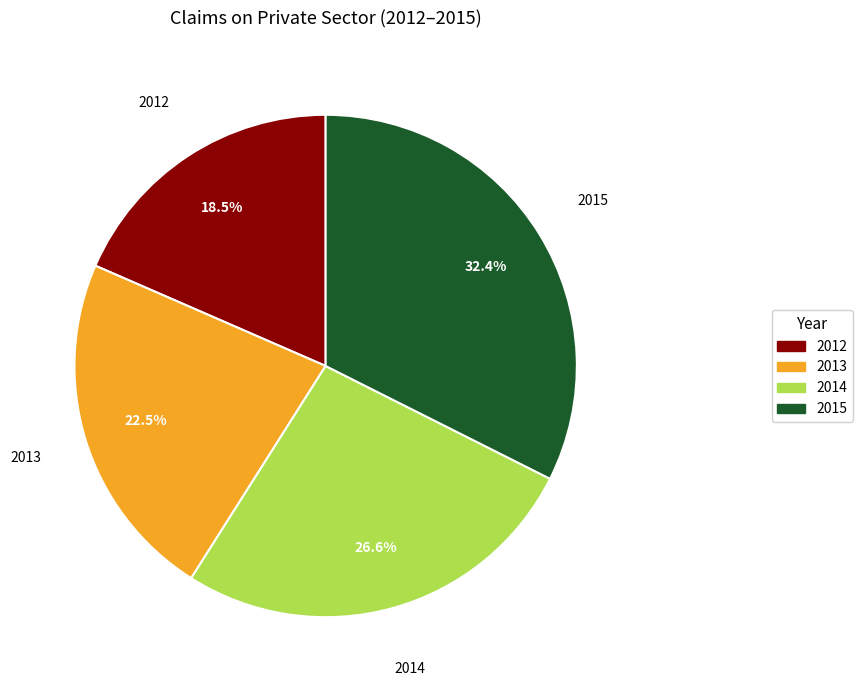

Approximately how many times larger is the value at 2012 compared to 2015?

0.6